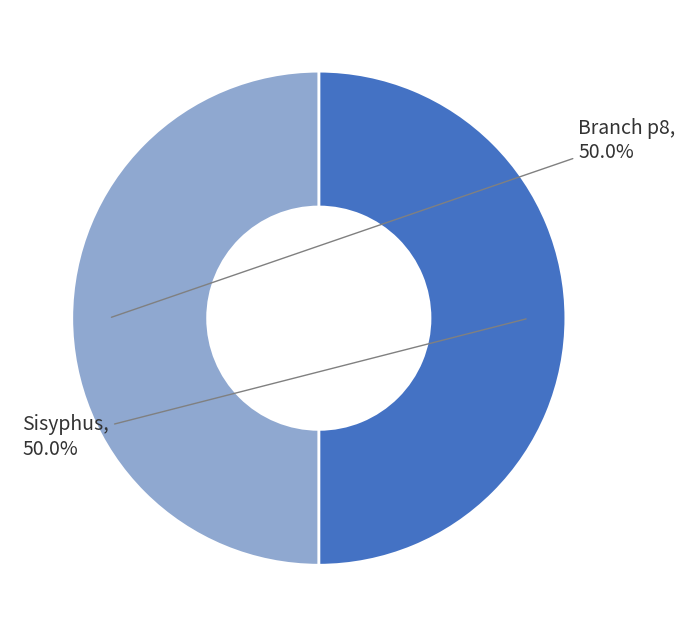

What percentage do Branch p8 and Sisyphus together represent?

100.0%